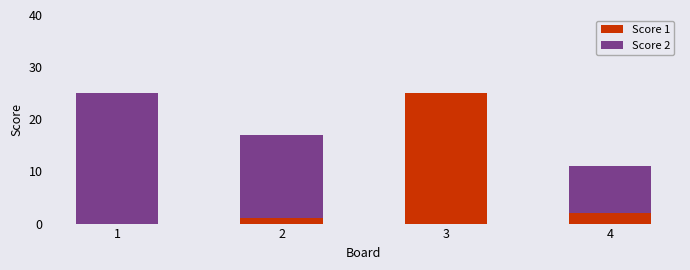

The Score 1 series shows 2 at 4. True or false?

True